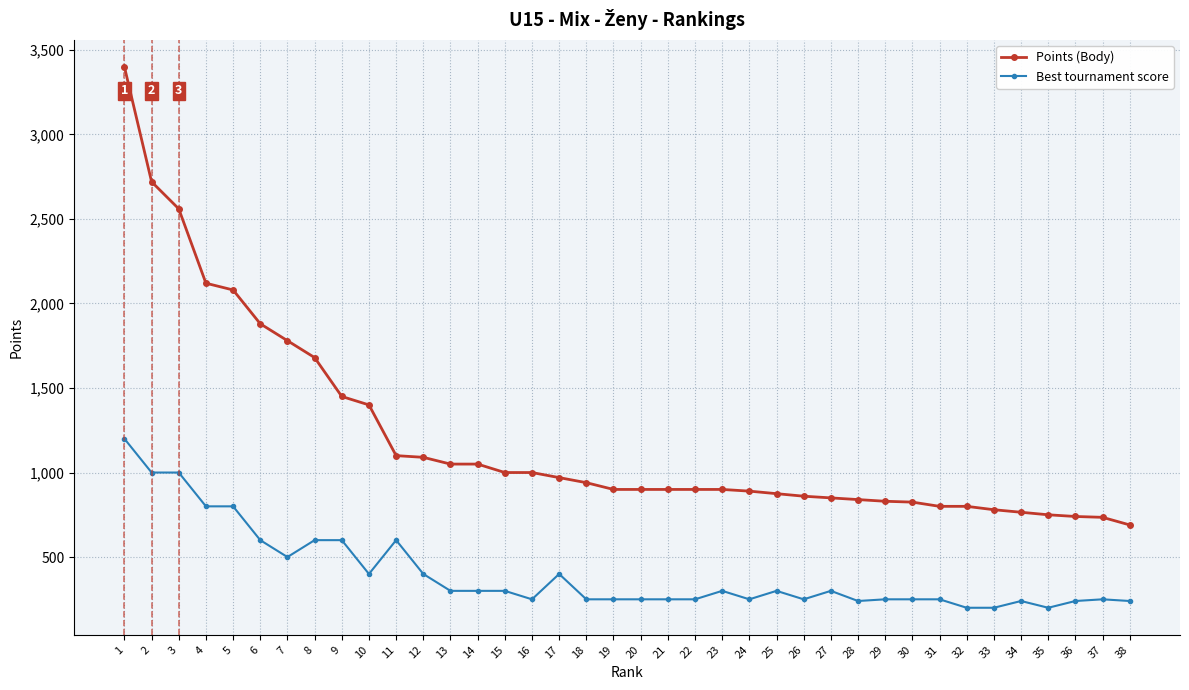

True or false: Best tournament score has more than 0 points higher than both neighbors.

True